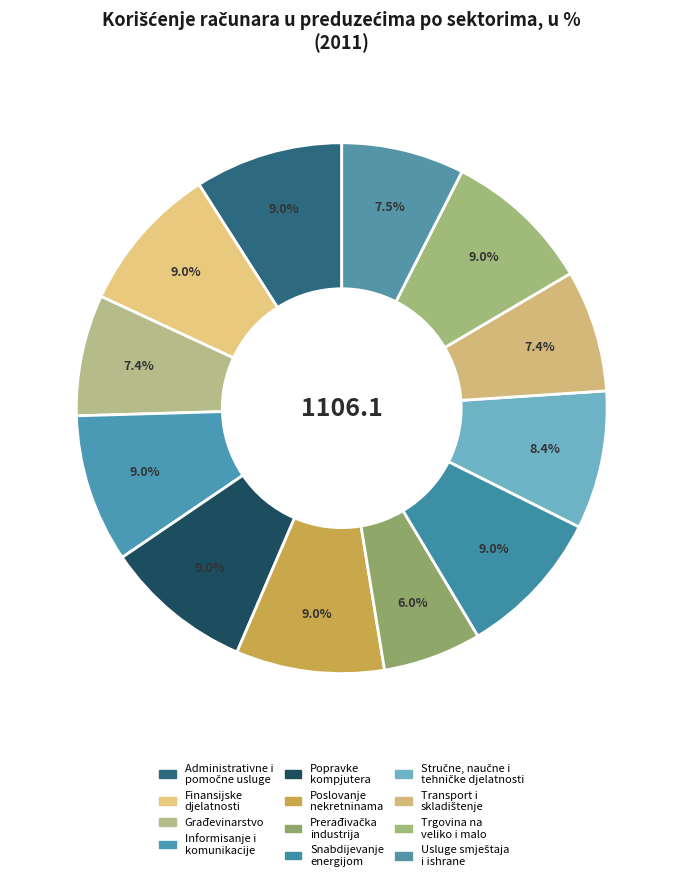

Which slice is the largest?

Administrativne i pomoćne uslužne djelatnosti